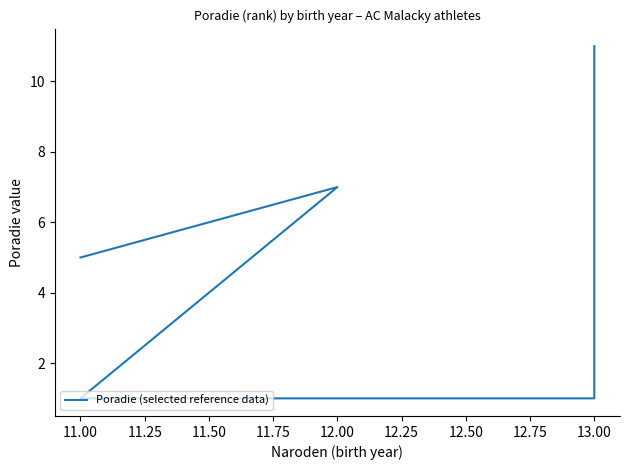

Count the values in the range 1 to 10.

6